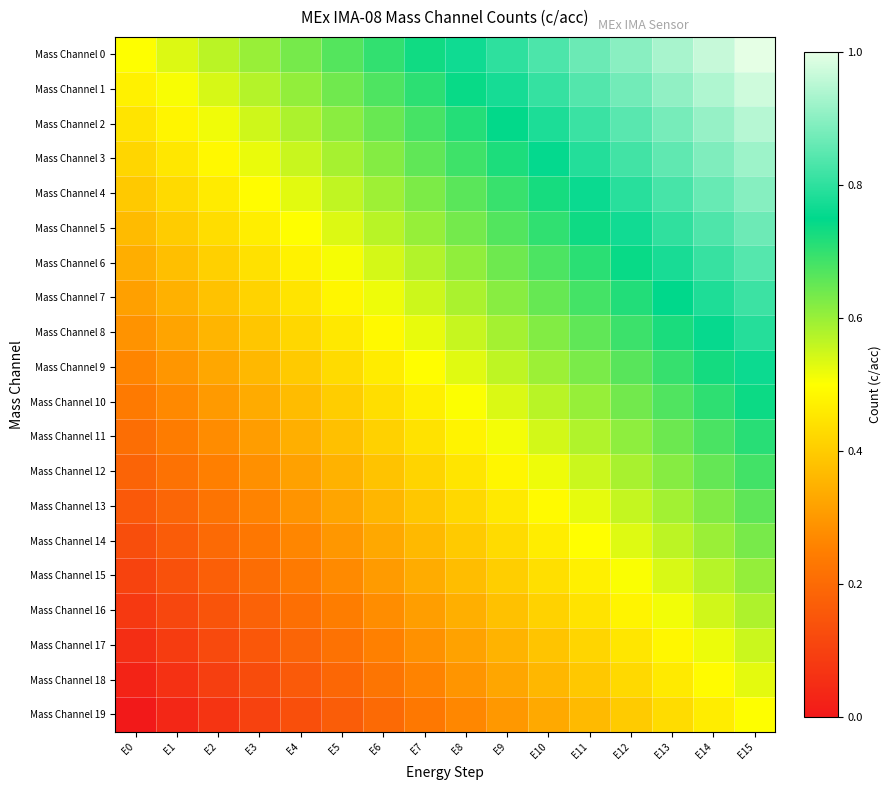

At E14, list the series in order from smallest to largest.

Mass Channel 19, Mass Channel 18, Mass Channel 17, Mass Channel 16, Mass Channel 15, Mass Channel 14, Mass Channel 13, Mass Channel 12, Mass Channel 11, Mass Channel 10, Mass Channel 9, Mass Channel 8, Mass Channel 7, Mass Channel 6, Mass Channel 5, Mass Channel 4, Mass Channel 3, Mass Channel 2, Mass Channel 1, Mass Channel 0